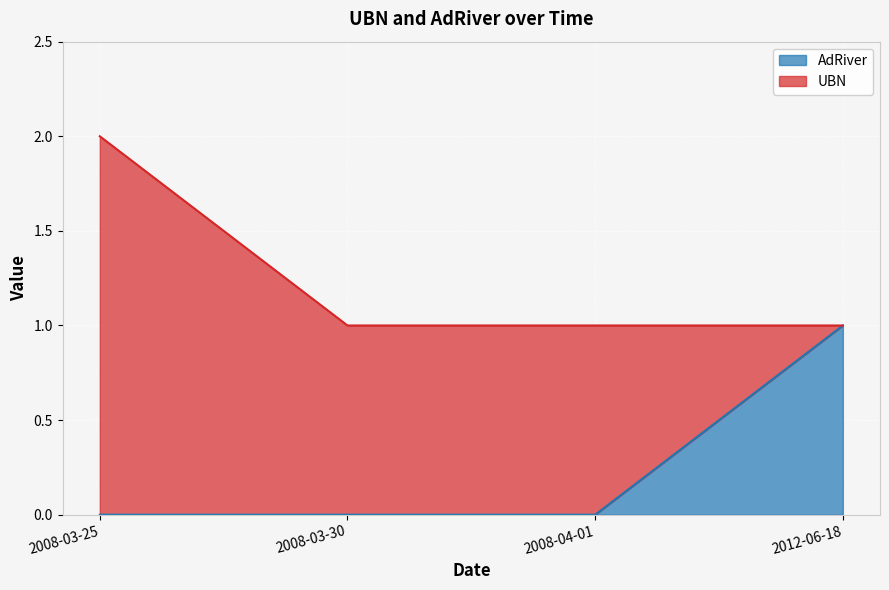

At which category does the chart reach its peak across all series?

2012-06-18